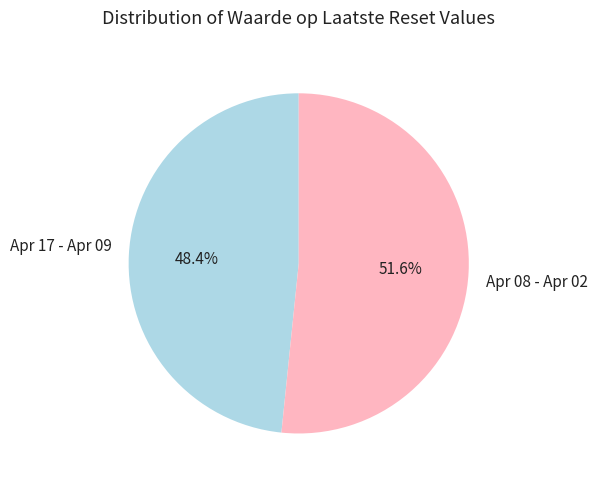

Which slice is the smallest?

Apr 17 - Apr 09